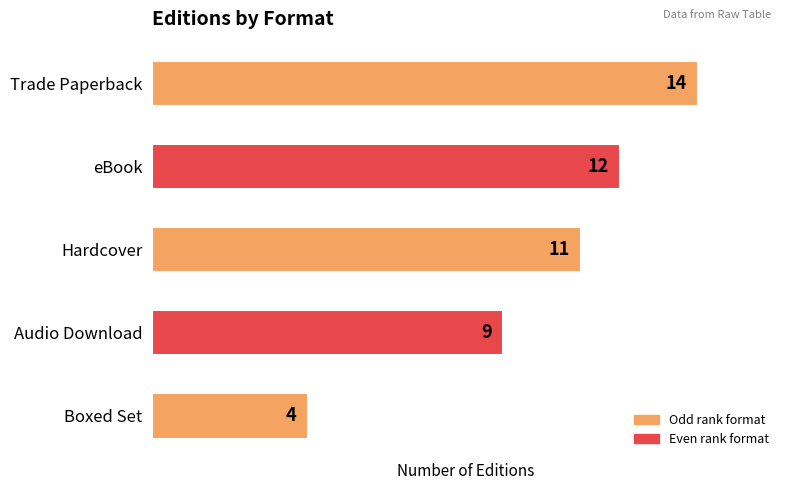

List the labels in order of value, largest first.

Trade Paperback, eBook, Hardcover, Audio Download, Boxed Set